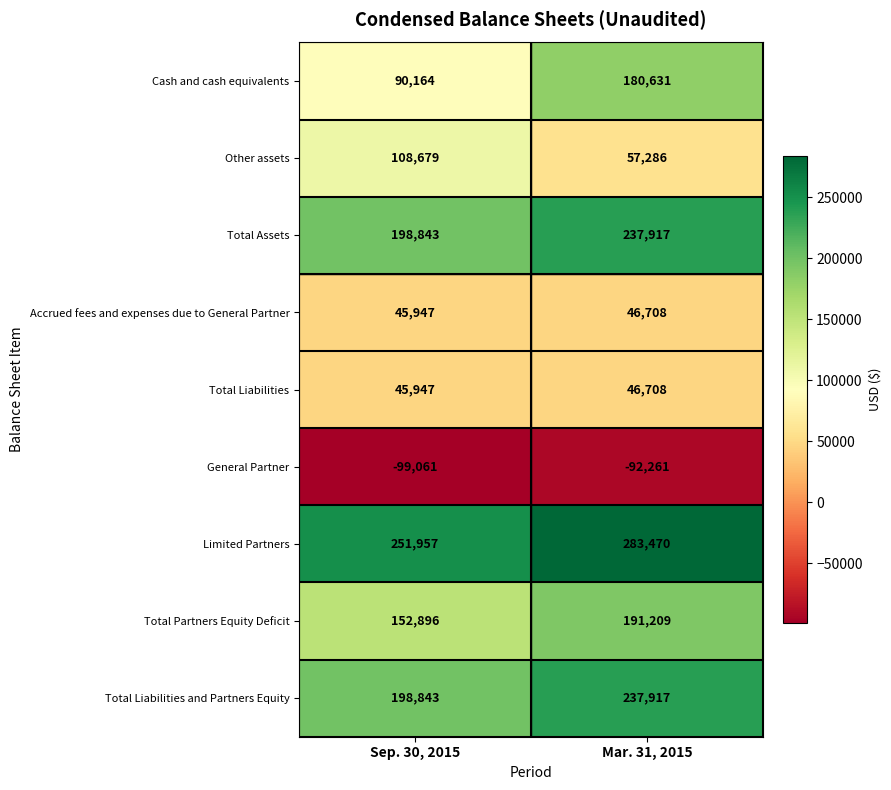

What is the average value of the Total Assets series?

218380